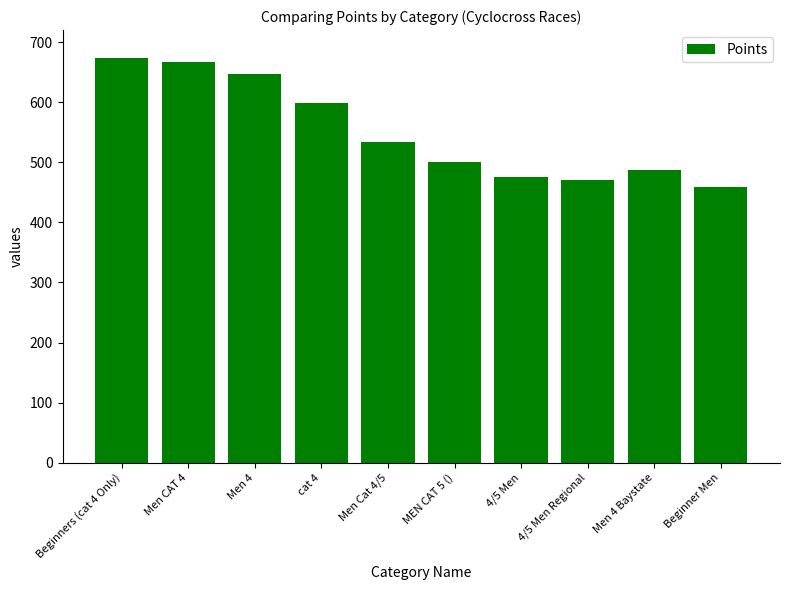

What is the approximate value at Beginners (cat 4 Only)?

674.2